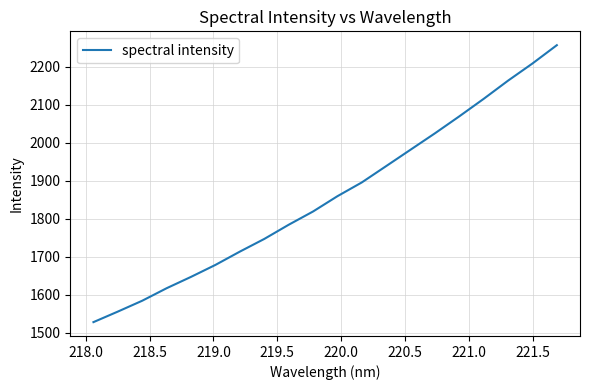

What is the minimum value shown in the chart?

1527.5